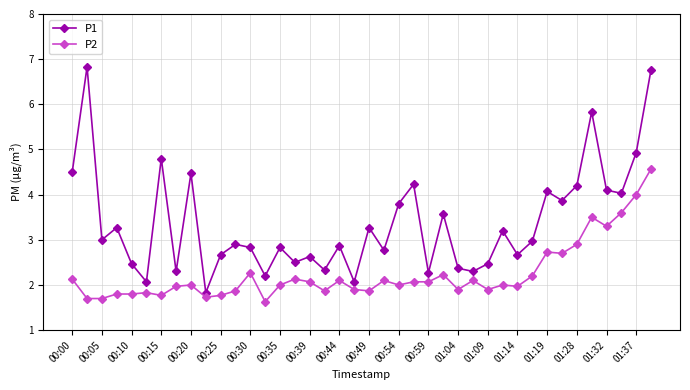

Which series has the largest total across all categories?

P1